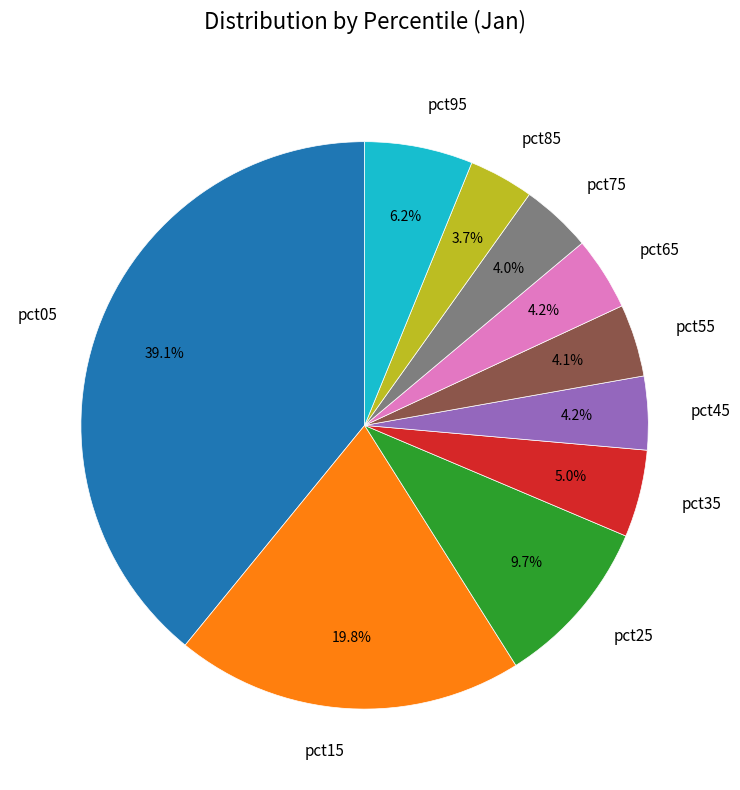

Count the number of slices in the pie.

10